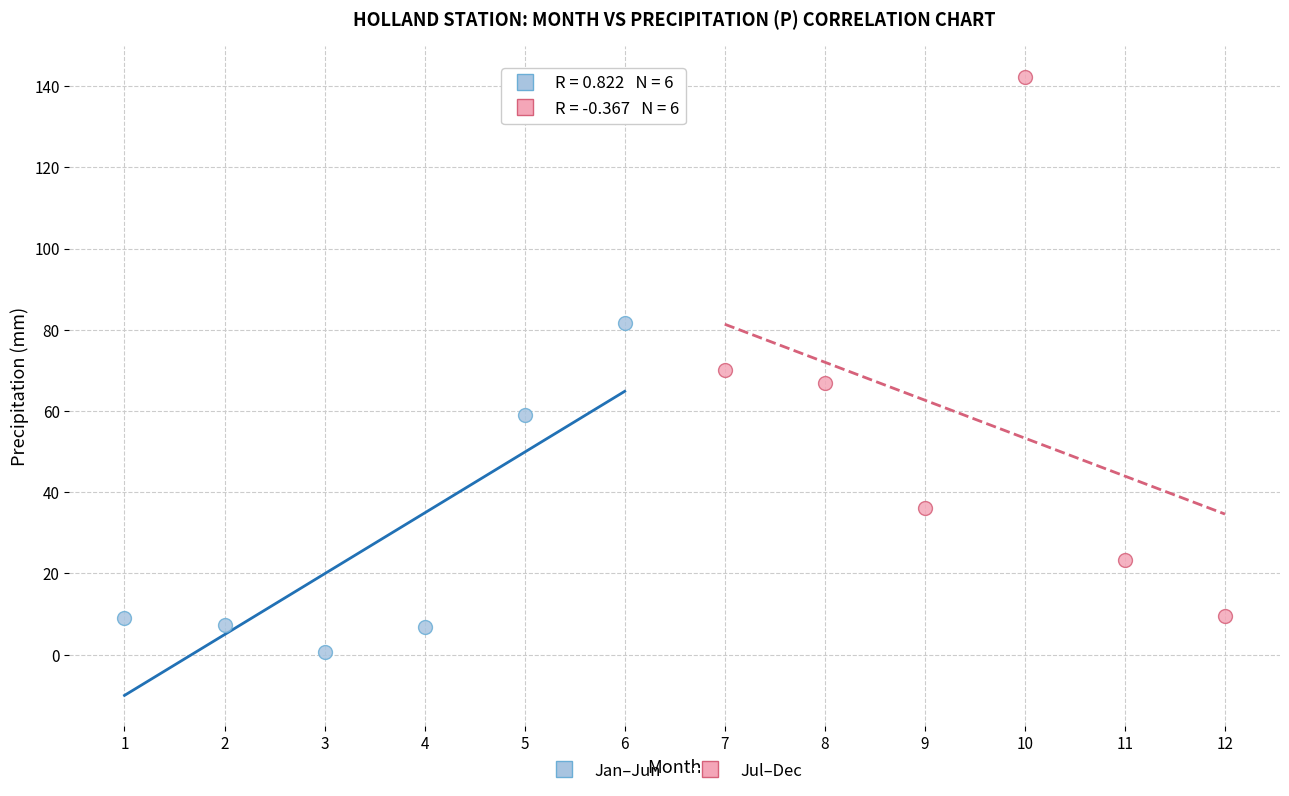

Which series reaches the maximum Y coordinate?

Jul–Dec